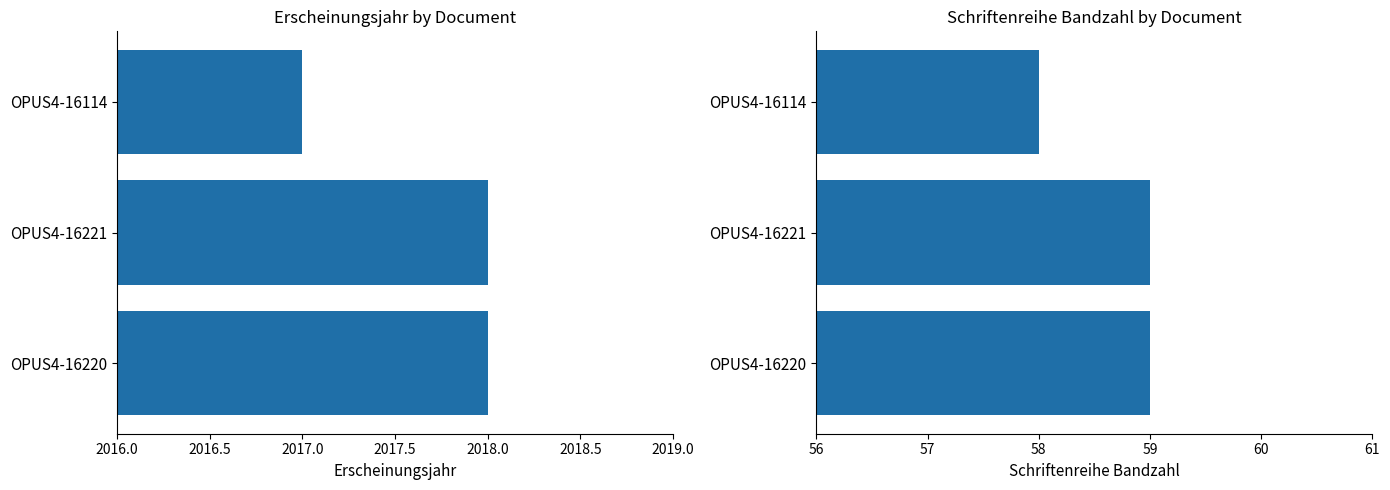

How many data points in Erscheinungsjahr are less than 2018?

1